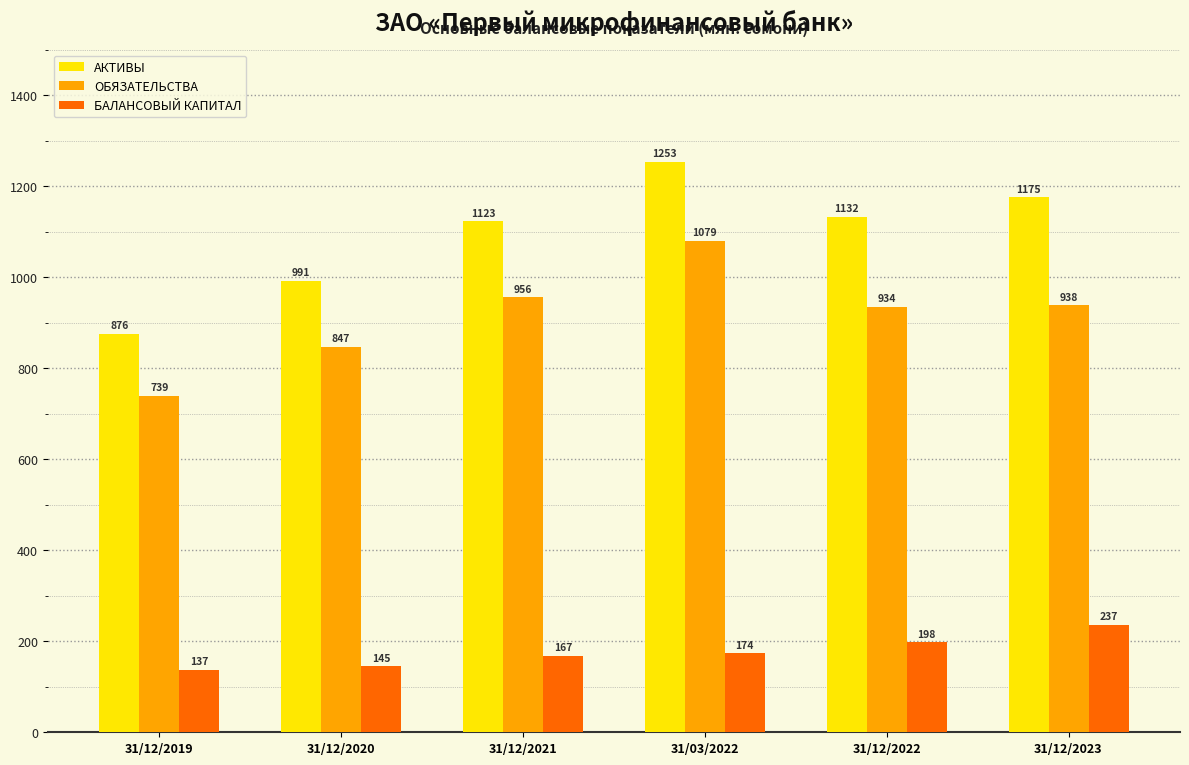

True or false: ОБЯЗАТЕЛЬСТВА has a value of 846.7 at 31/12/2020.

True